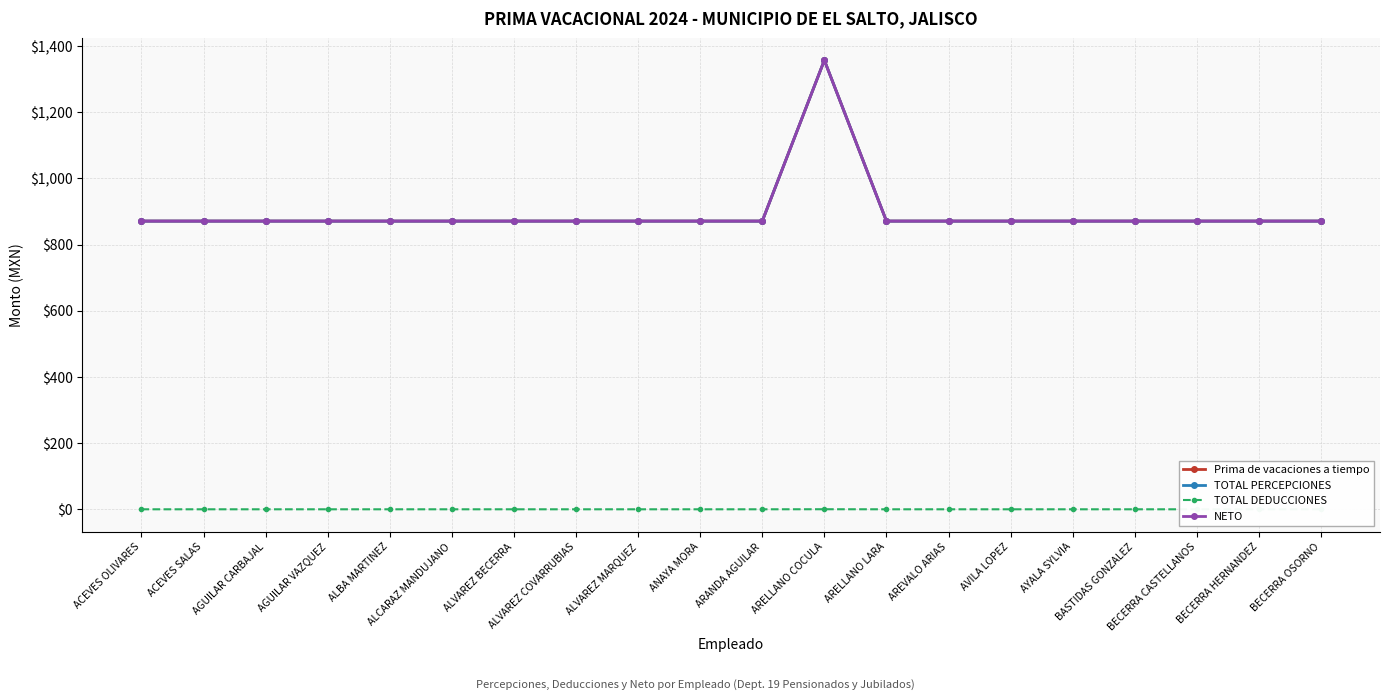

What are all the series names shown in the legend?

Prima de vacaciones a tiempo, TOTAL PERCEPCIONES, TOTAL DEDUCCIONES, NETO